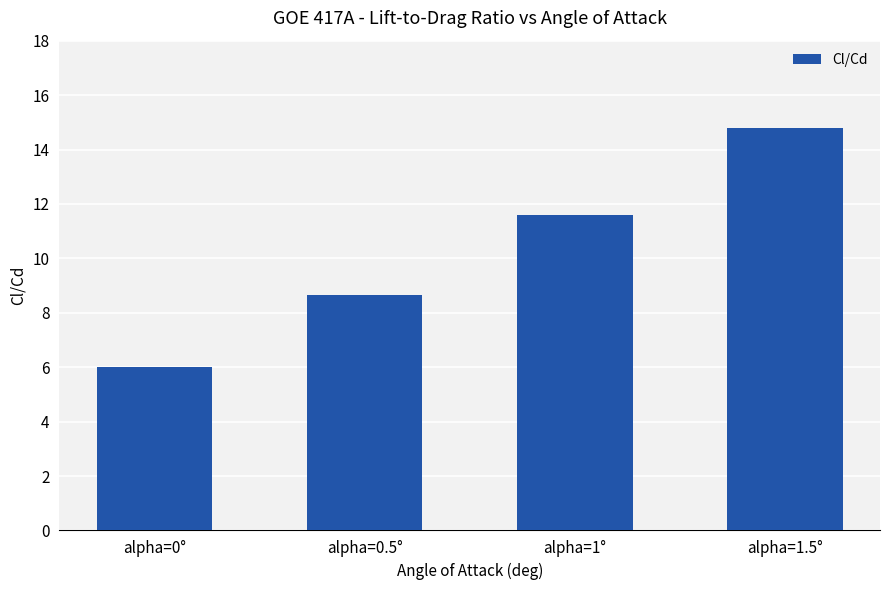

Reading right to left, what are all the values shown in this chart?

alpha=1.5°=14.8	alpha=1°=11.6	alpha=0.5°=8.6	alpha=0°=6.0